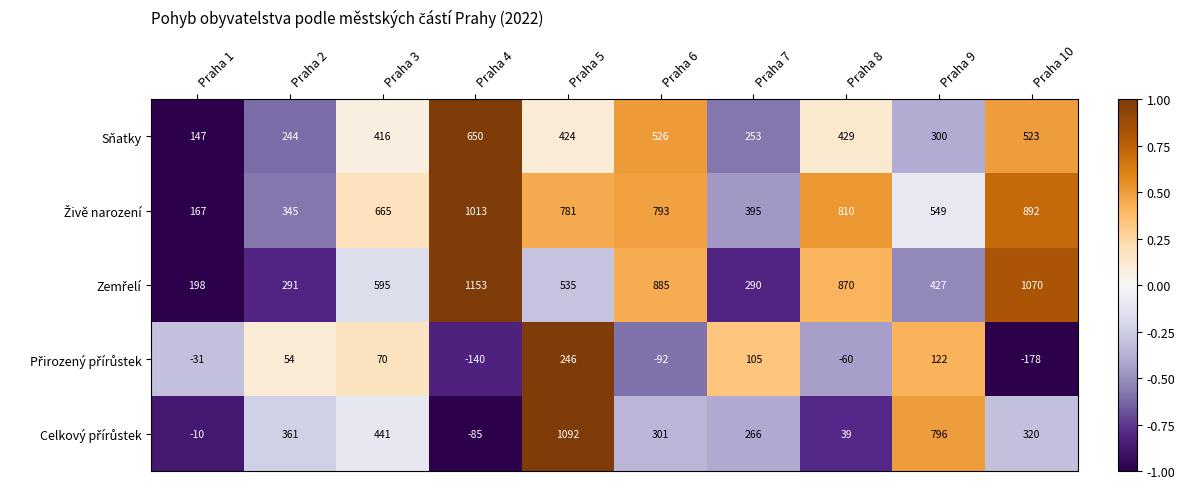

At which label is Sňatky closest to 398?

Praha 3